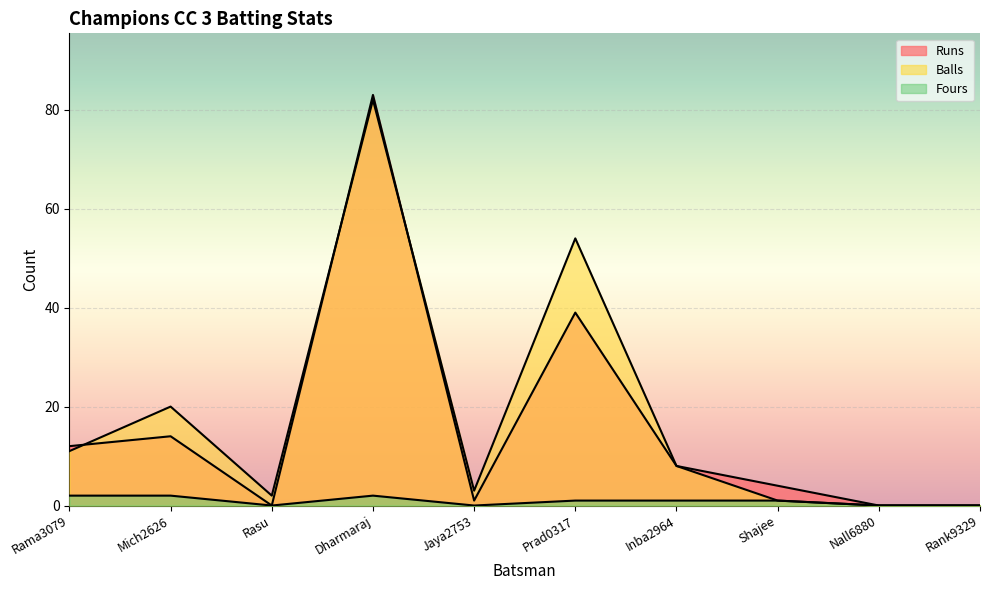

What is the sum of the Fours values at Prad0317 and Dharmaraj?

3